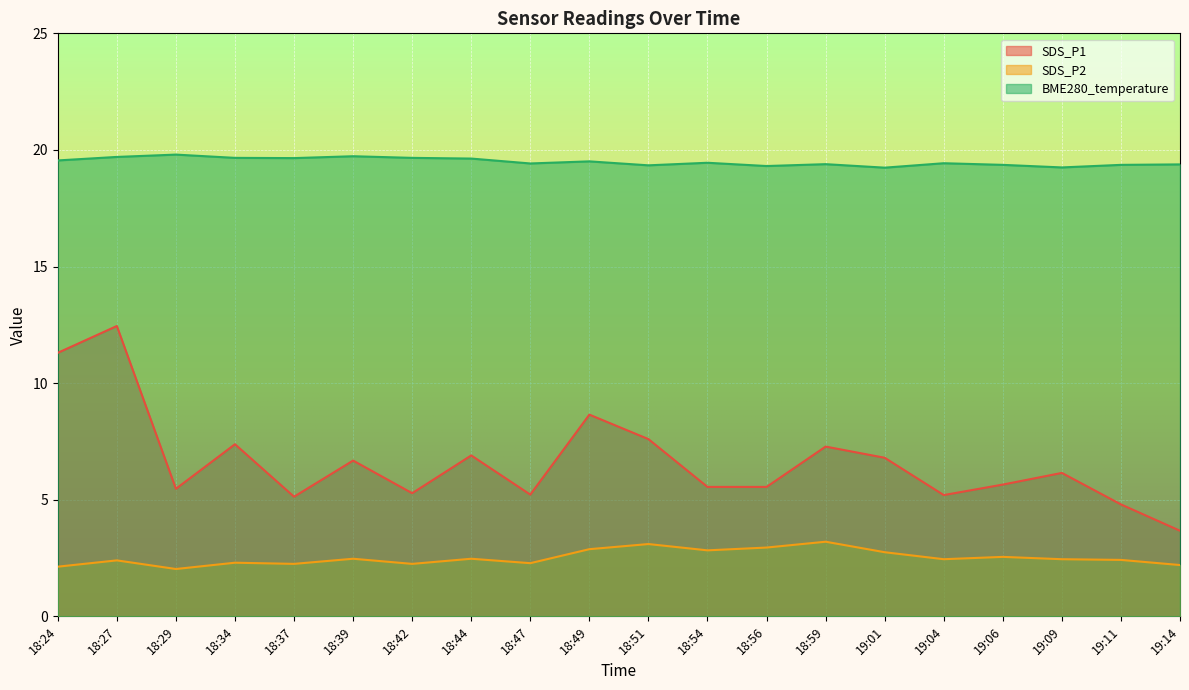

What is the minimum value for SDS_P1?

3.7